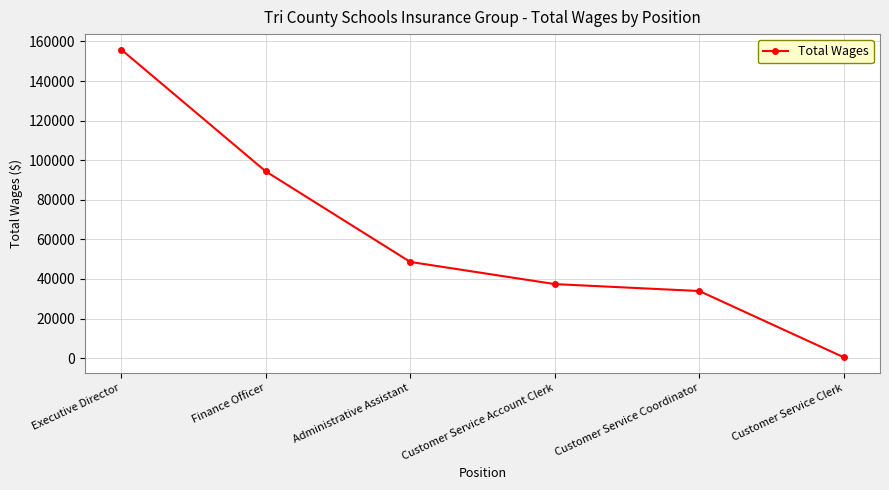

Reading left to right, extract all data points from this chart.

155925	94362	48597	37399	33890	400